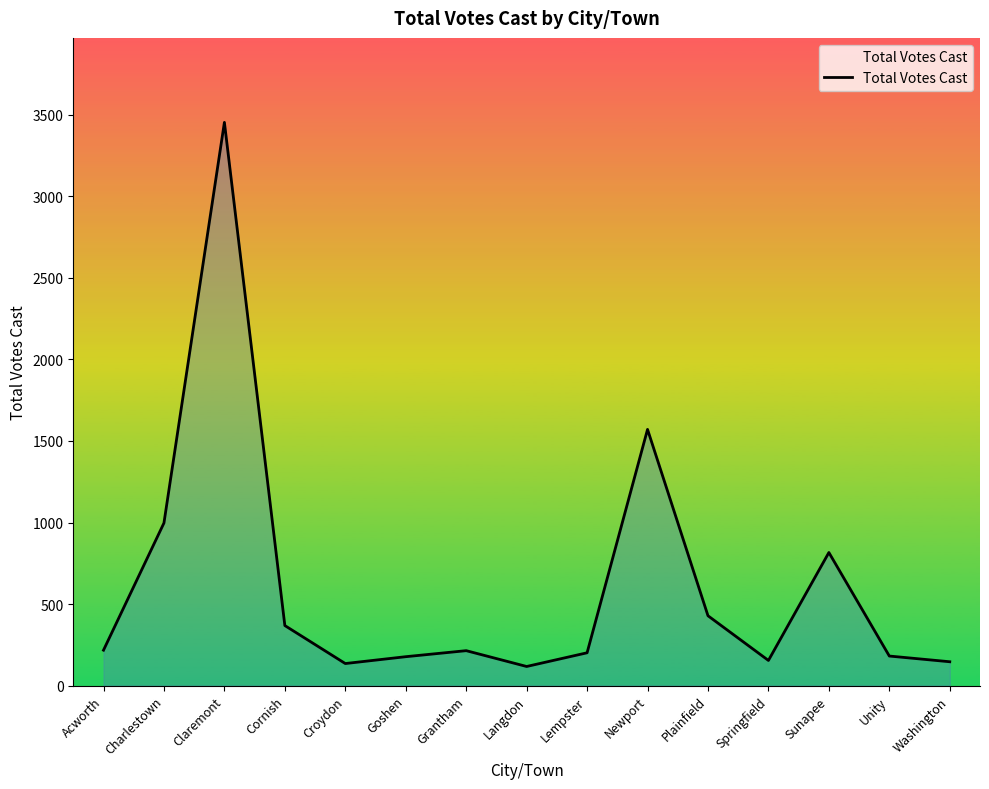

What is the ratio of the value at Croydon to the value at Goshen?

0.8